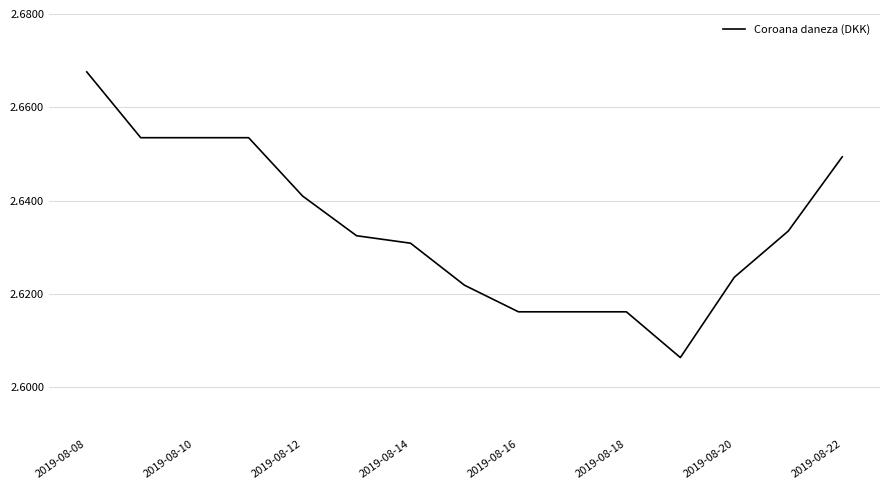

Approximately how many times larger is the value at 2019-08-22 compared to 2019-08-08?

1.0